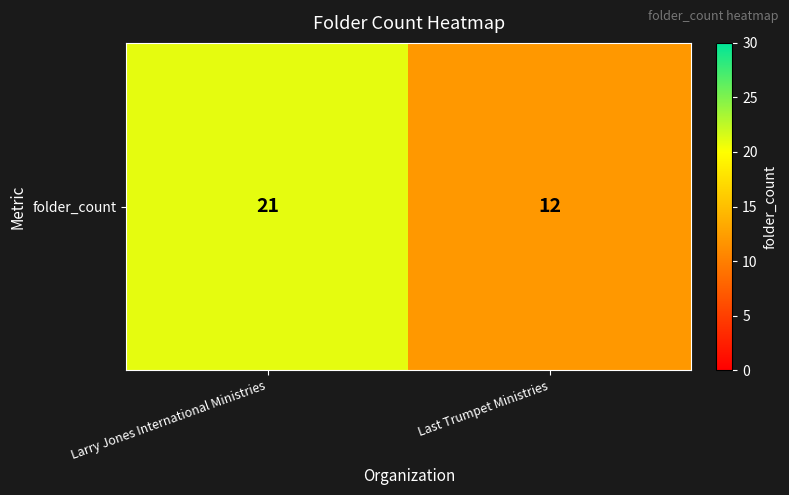

Rank the categories by value from highest to lowest.

Larry Jones International Ministries, Last Trumpet Ministries